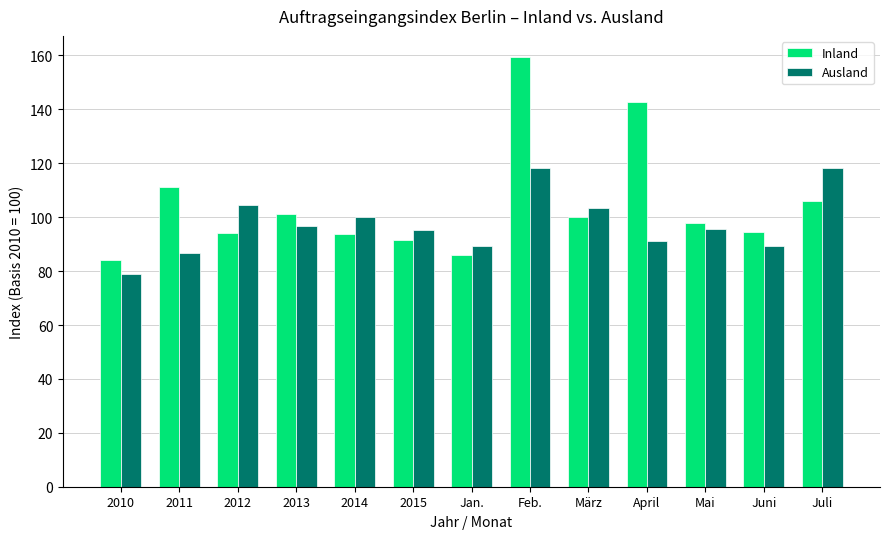

Rank the series by their maximum value, from highest to lowest.

Inland, Ausland